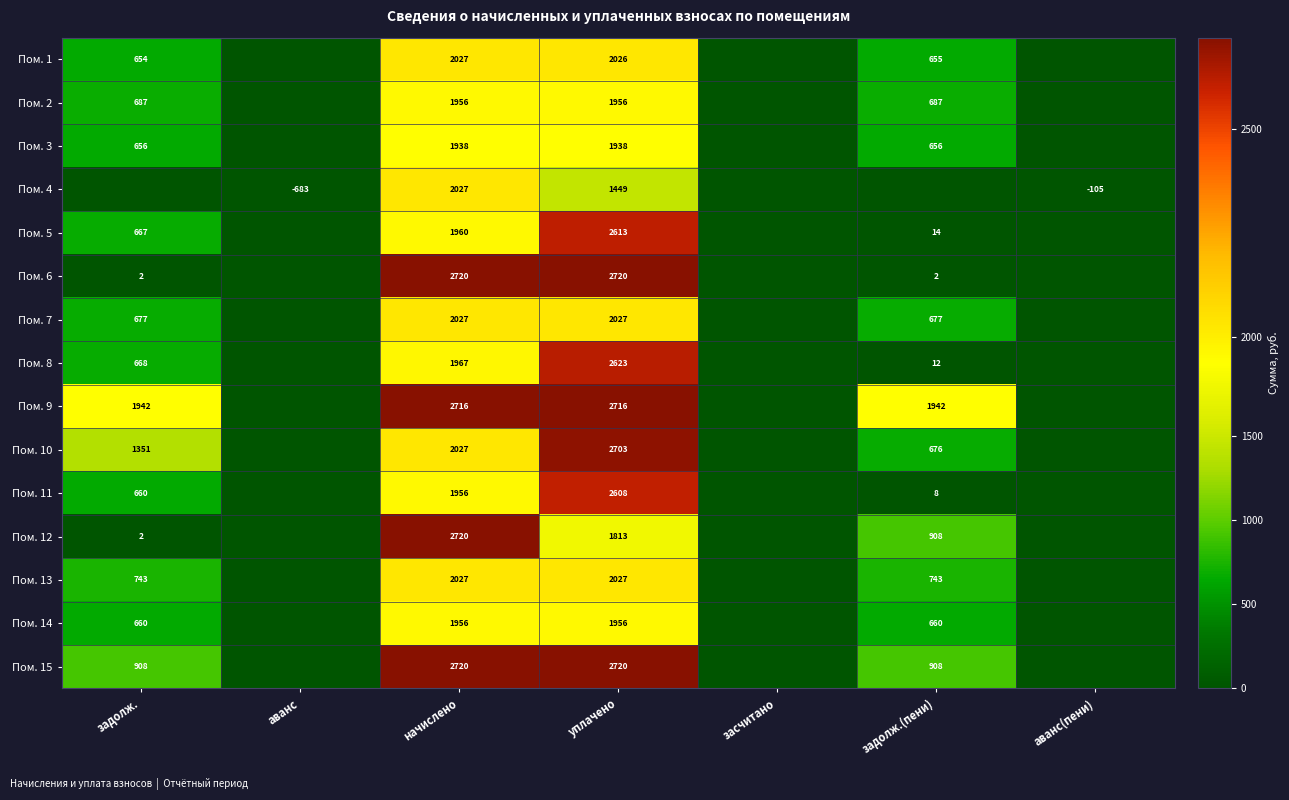

What is the spread (max minus min) of values at уплачено?

1271